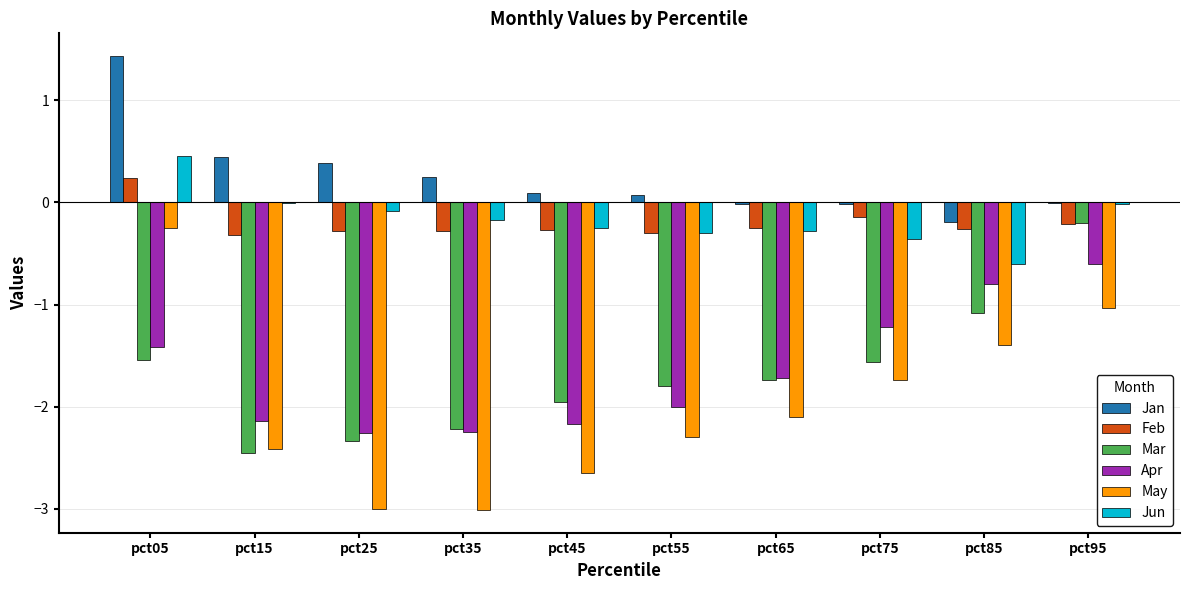

What is the sum of all Jan values?

2.4